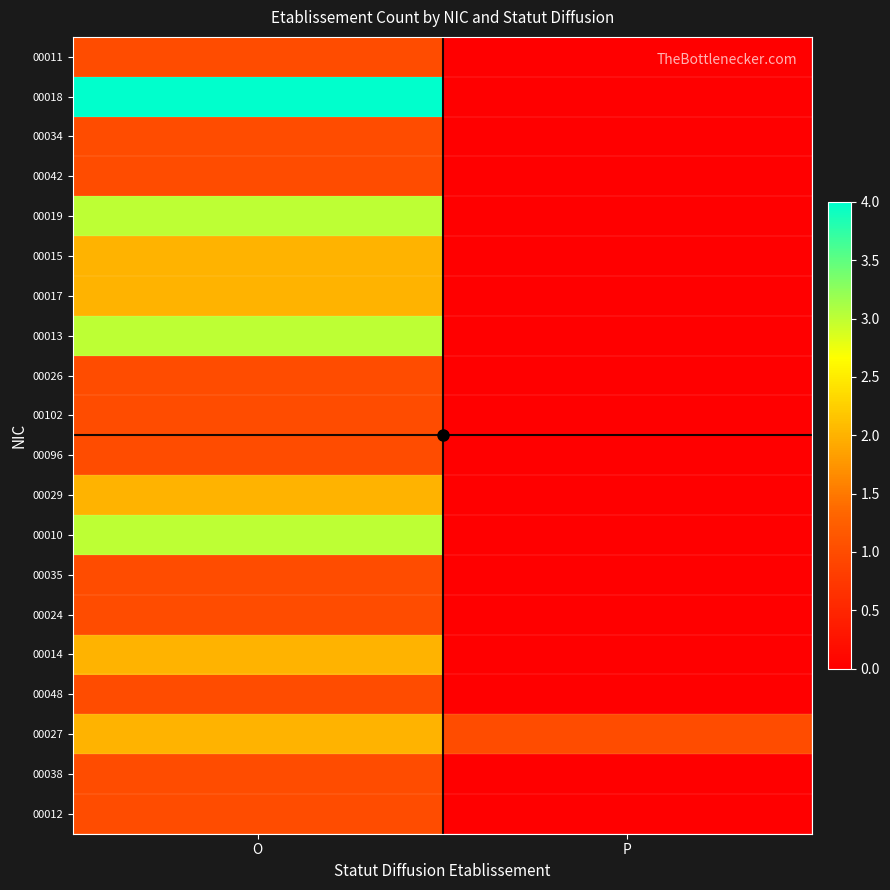

Rank the series by their maximum value, from highest to lowest.

00018, 00019, 00013, 00010, 00015, 00017, 00029, 00014, 00027, 00011, 00034, 00042, 00026, 00102, 00096, 00035, 00024, 00048, 00038, 00012